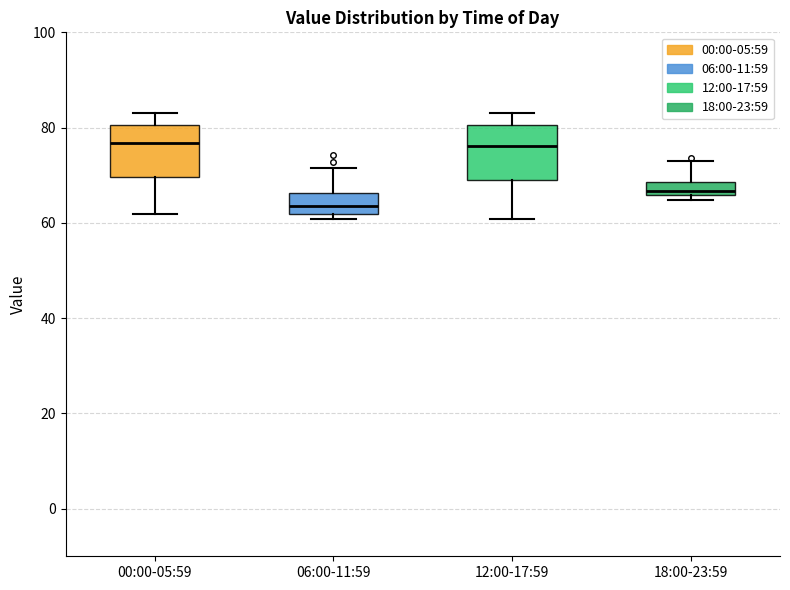

Where does the upper whisker of the box for 06:00-11:59 end on the y-axis? The values are not printed on the chart, so give them approximately, as read against the axis.

72